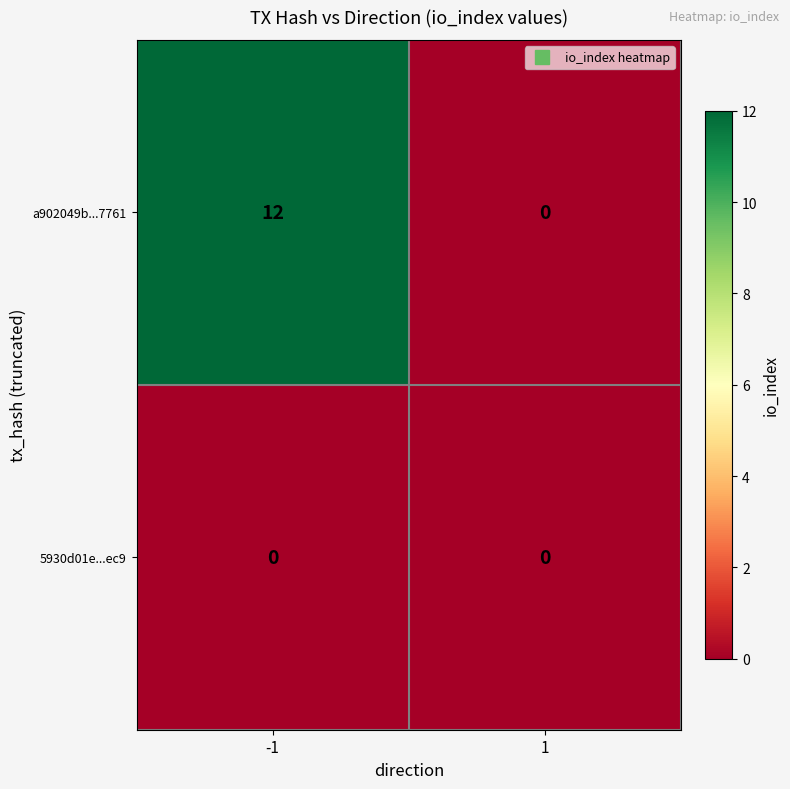

What is the maximum value shown in the chart?

12